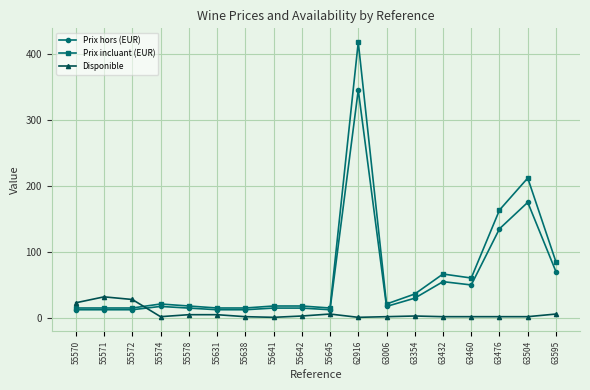

How many lines are shown in the chart?

3